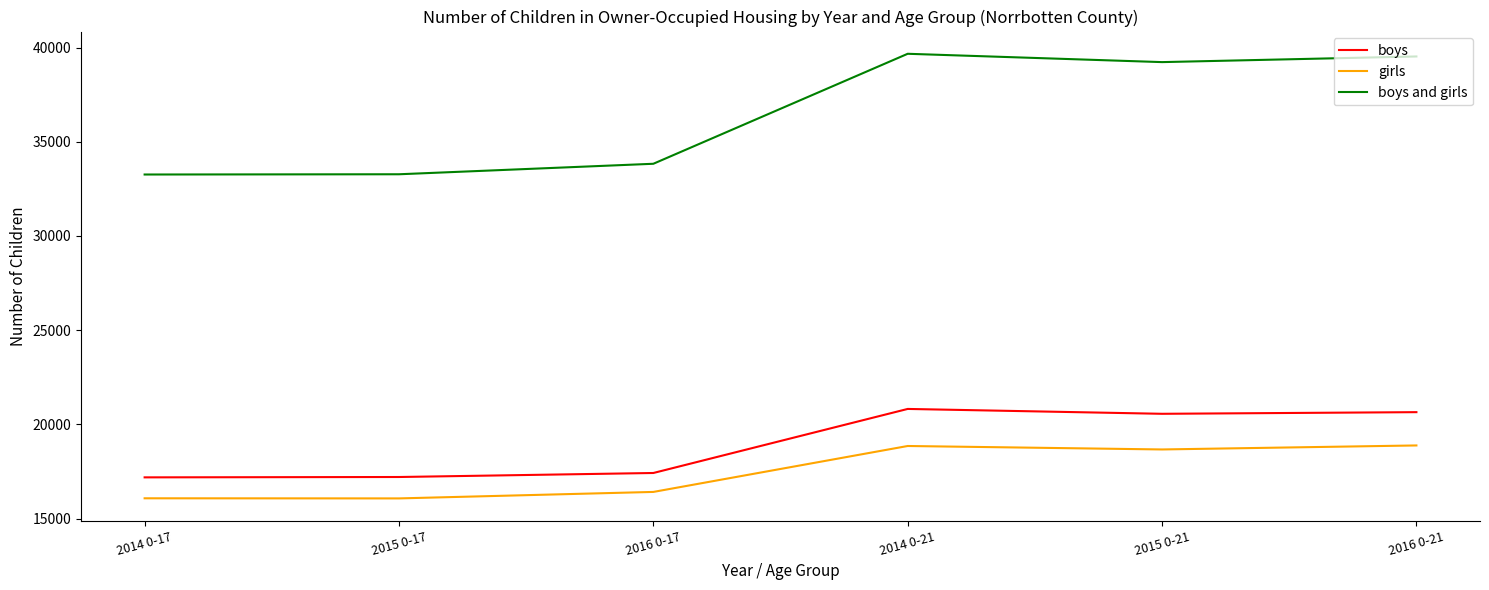

What are all the series names shown in the legend?

boys, girls, boys and girls